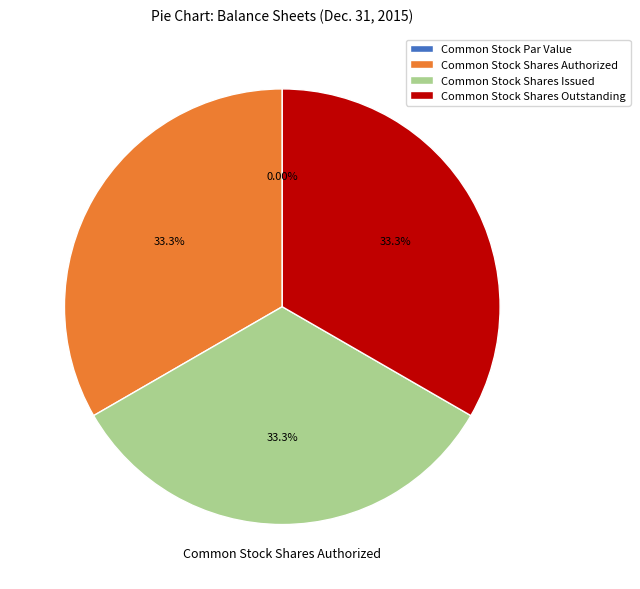

Rank the categories by value from highest to lowest.

Common Stock Shares Authorized, Common Stock Shares Issued, Common Stock Shares Outstanding, Common Stock Par Value